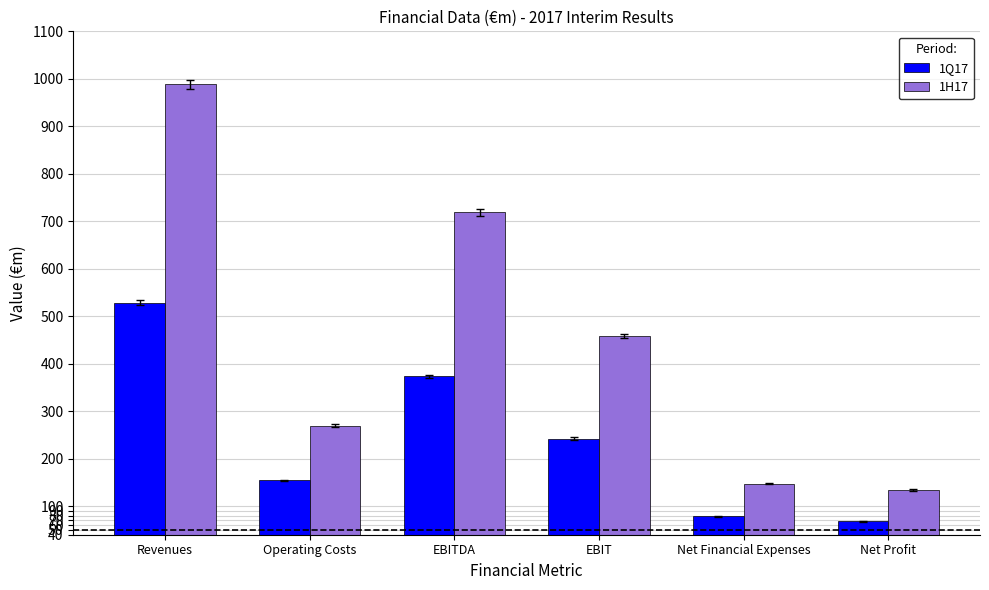

The value of 1H17 at Operating Costs is 269.5. True or false?

True